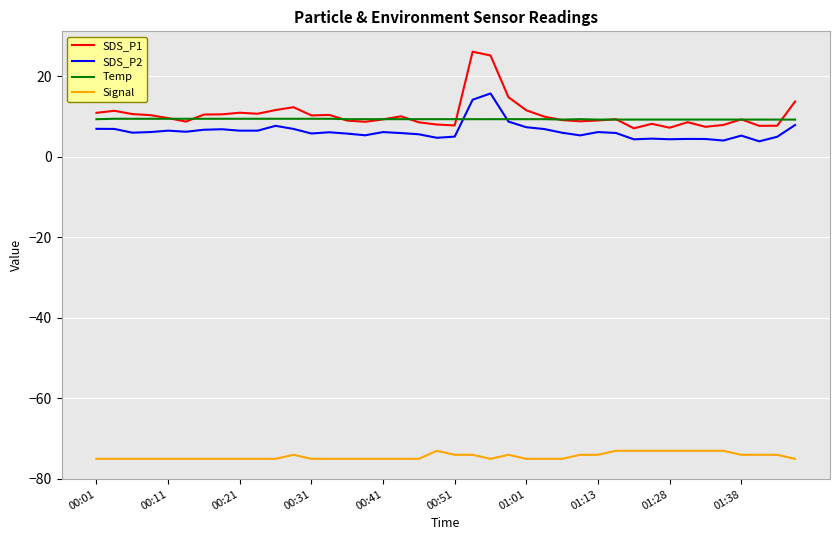

What is the highest value of the Temp series?

9.4